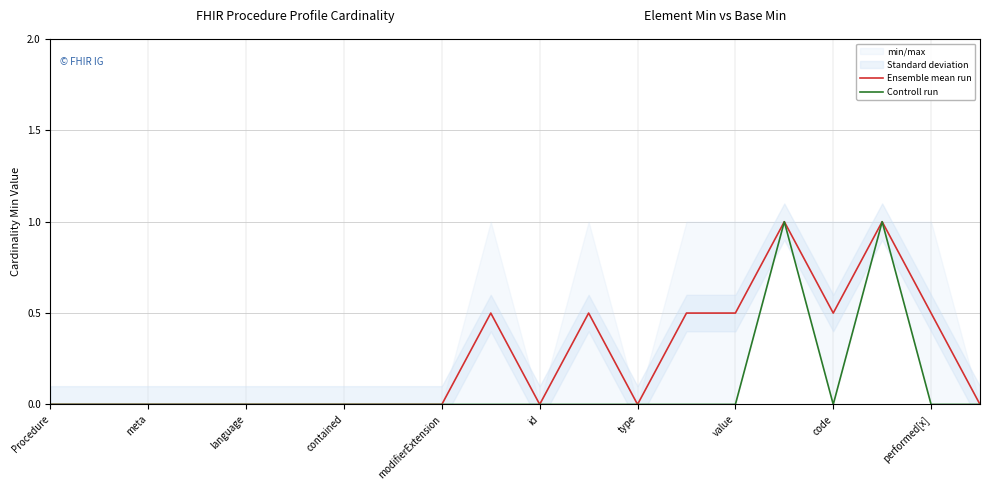

Does the chart have visible grid lines?

Yes